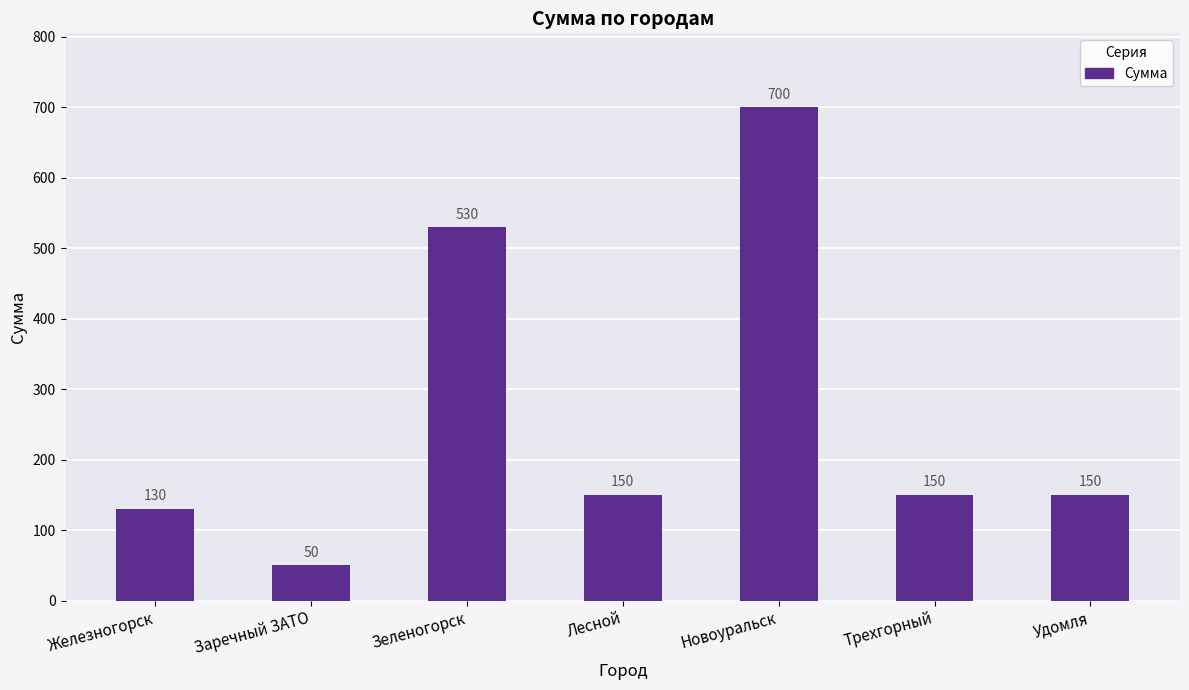

What is the ratio of the value at Зеленогорск to the value at Железногорск?

4.1